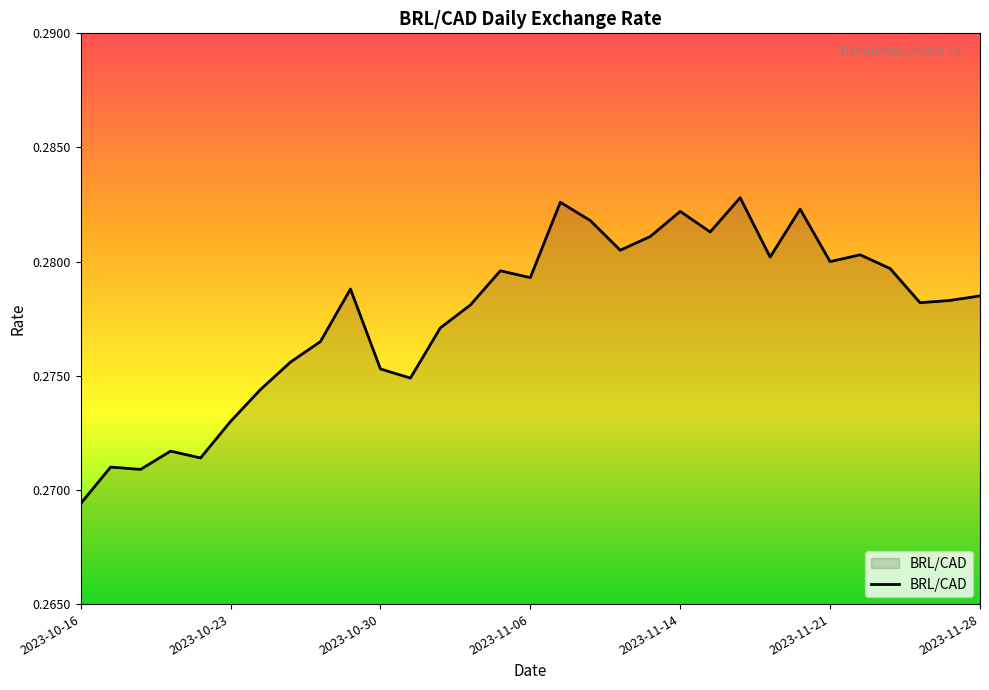

What is the smallest value displayed?

0.3